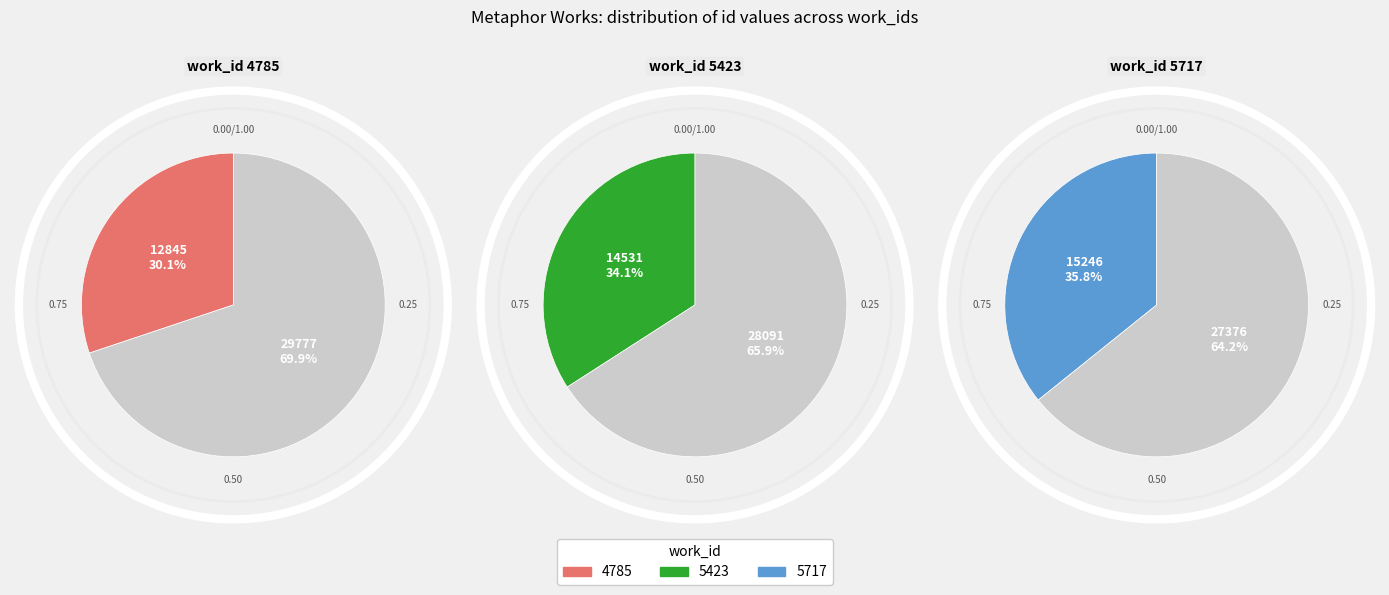

To the nearest percent, what portion does 4785 represent?

30%